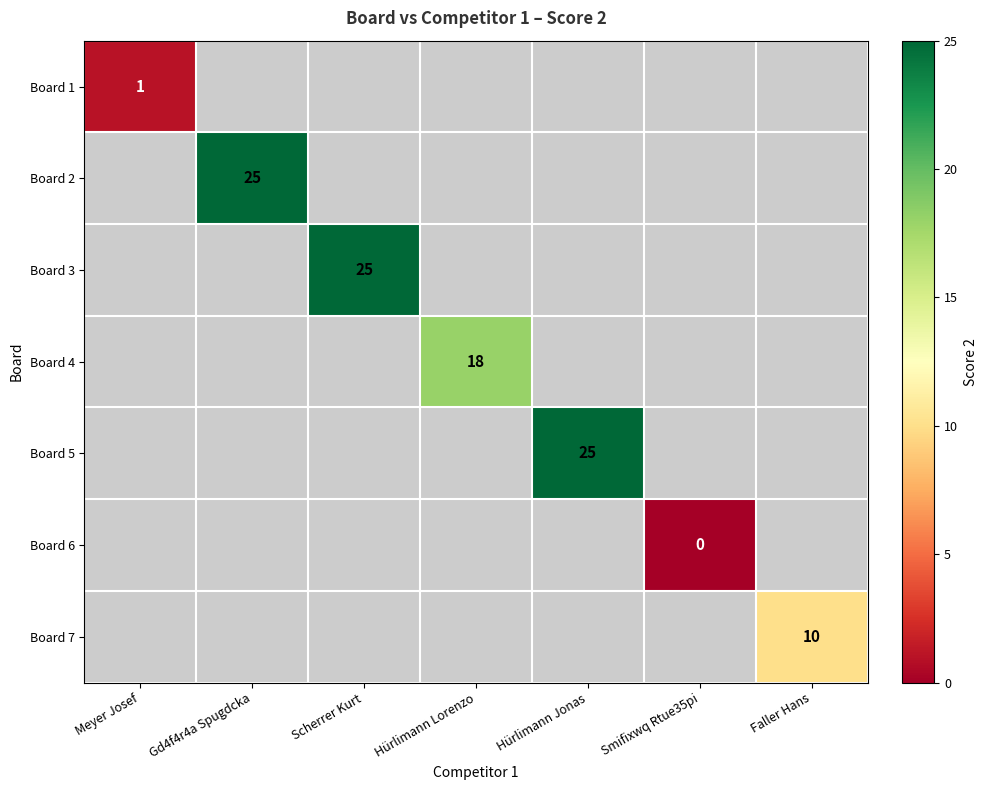

The Board 4 series shows 18 at Hürlimann Lorenzo. True or false?

True